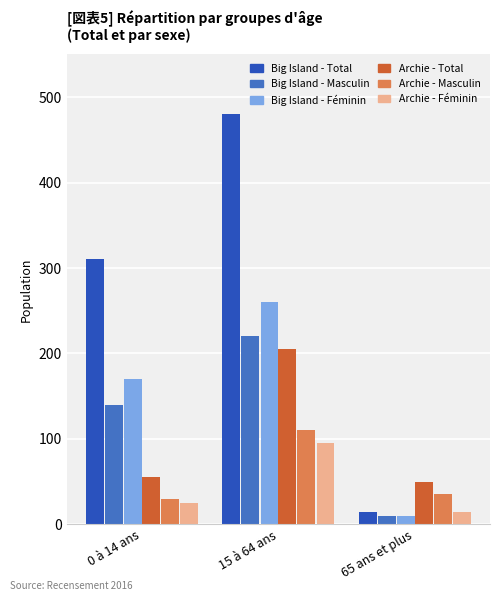

What is the label of the 1st bar from the right?

65 ans et plus